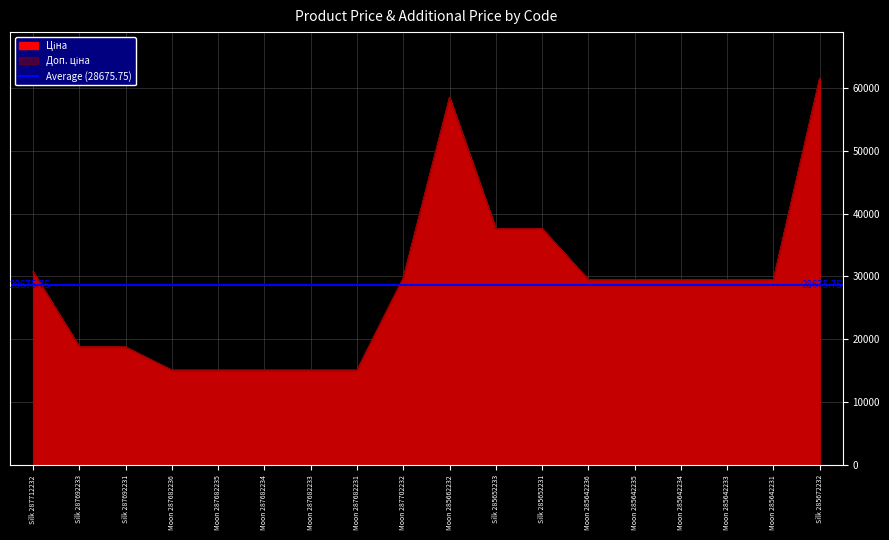

At which category is the sum across all series the highest?

Silk 285672232